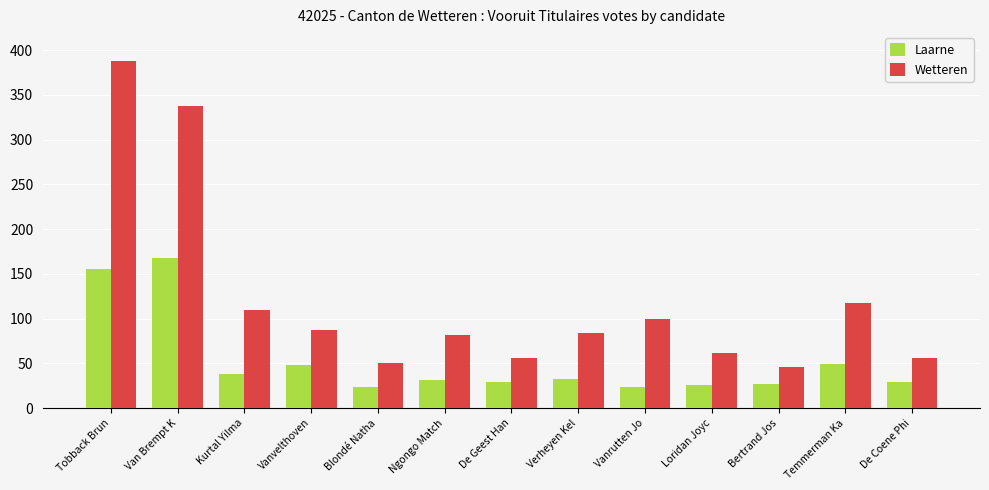

Between Vanrutten Jo and Loridan Joyc, which series saw the biggest shift?

Wetteren